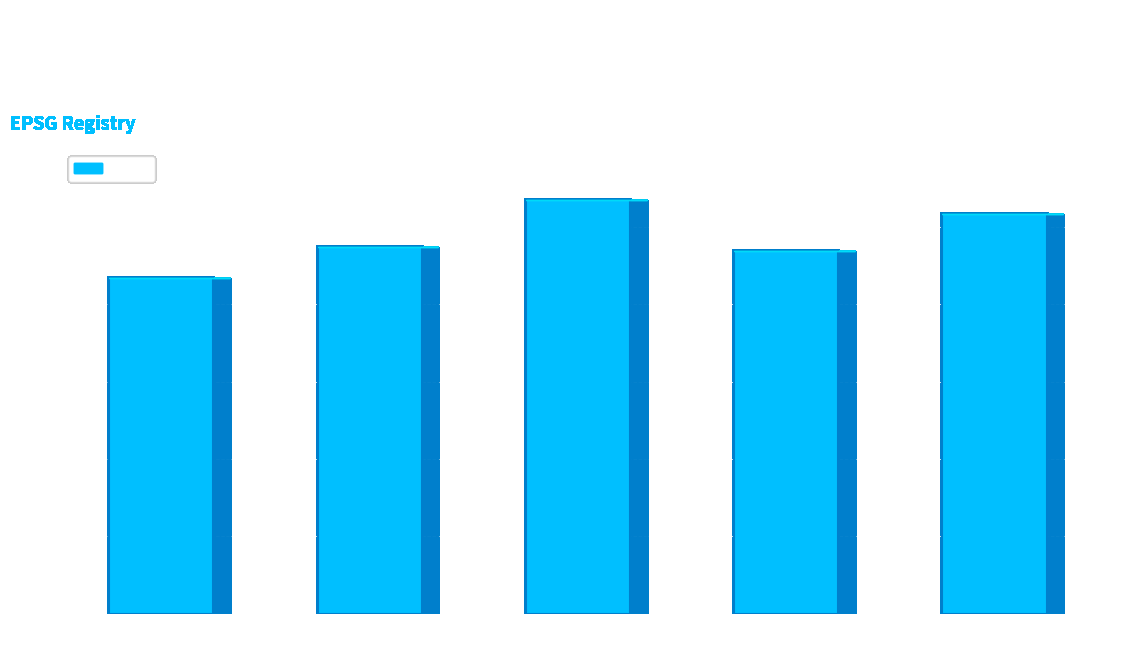

Reading left to right, transcribe all the data shown in this chart.

Canada velocity
grid v6=8676	Canada velocity
grid v7=9483	Canada velocity
grid v8=10707	Indonesian
Deformation Model=9375	New Caledonia
velocity model=10323